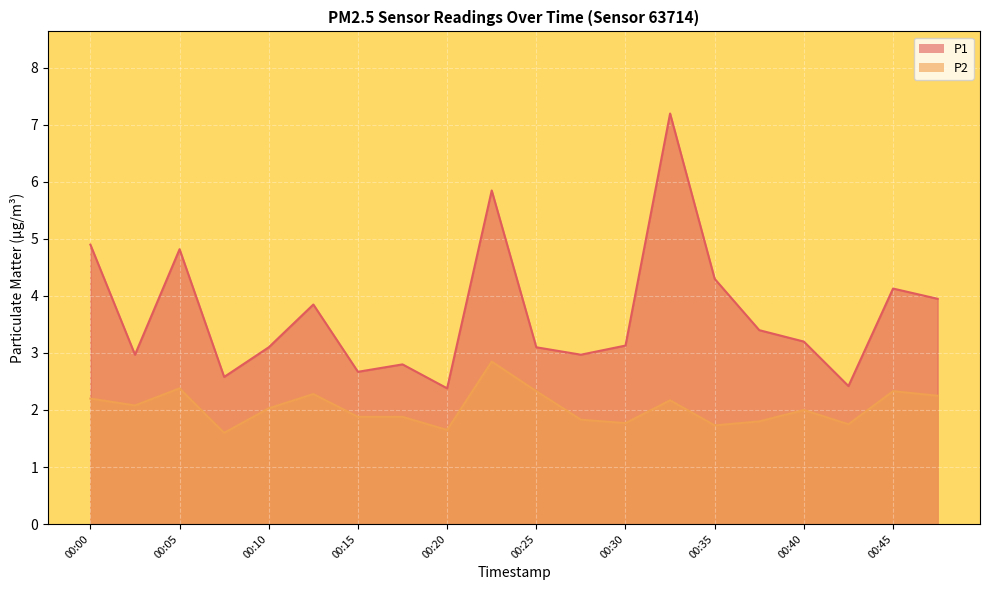

What is the value of the P2 point at the 20th from the left?

2.2